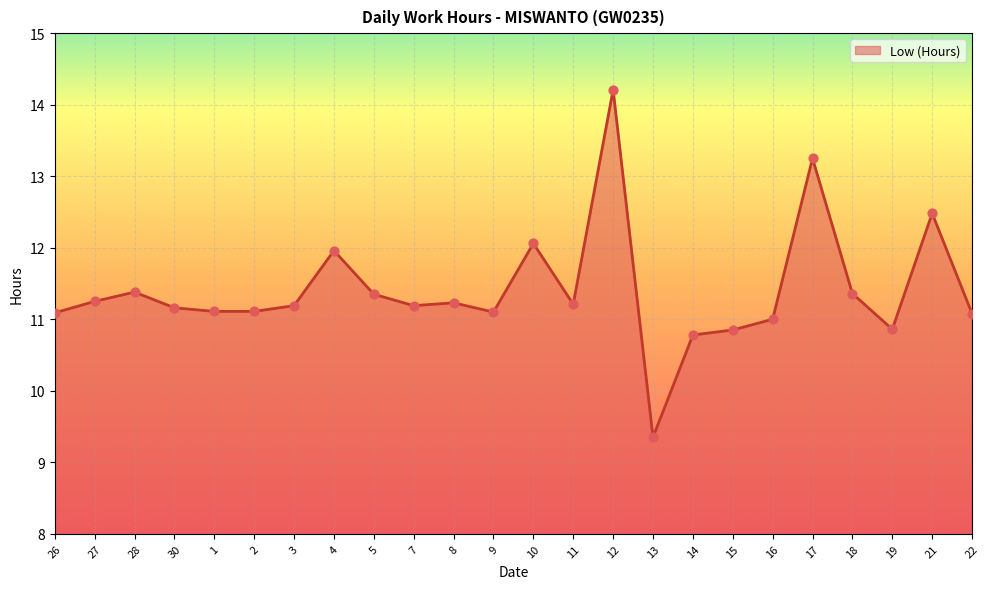

Approximately how many times larger is the value at 3 compared to 13?

1.2